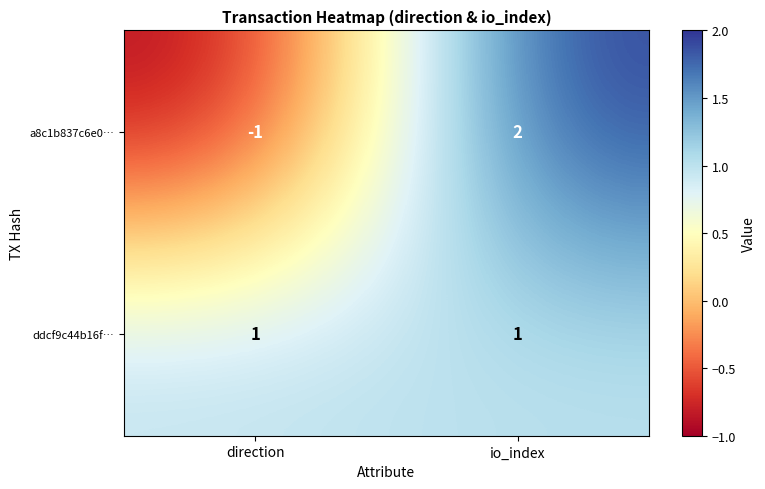

What is the difference between the maximum and minimum values in the a8c1b837c6e0… series?

3